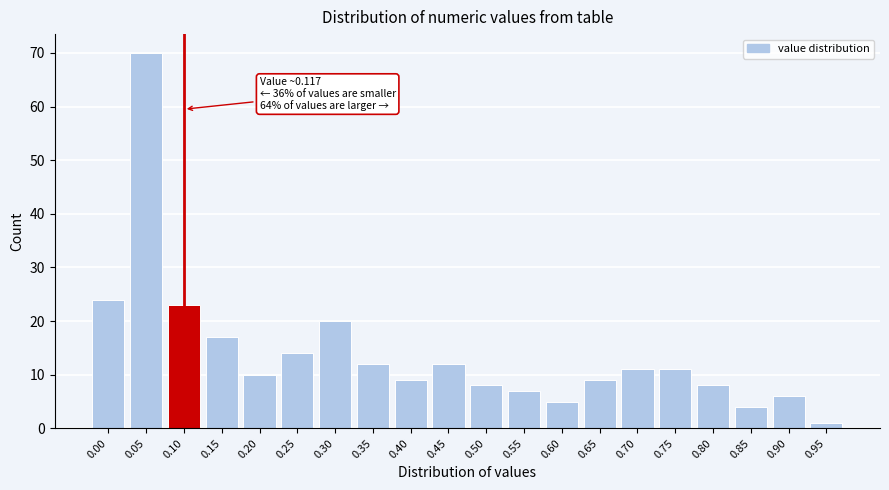

Reading left to right, what are all the values shown in this chart?

0.00=24	0.05=70	0.10=23	0.15=17	0.20=10	0.25=14	0.30=20	0.35=12	0.40=9	0.45=12	0.50=8	0.55=7	0.60=5	0.65=9	0.70=11	0.75=11	0.80=8	0.85=4	0.90=6	0.95=1